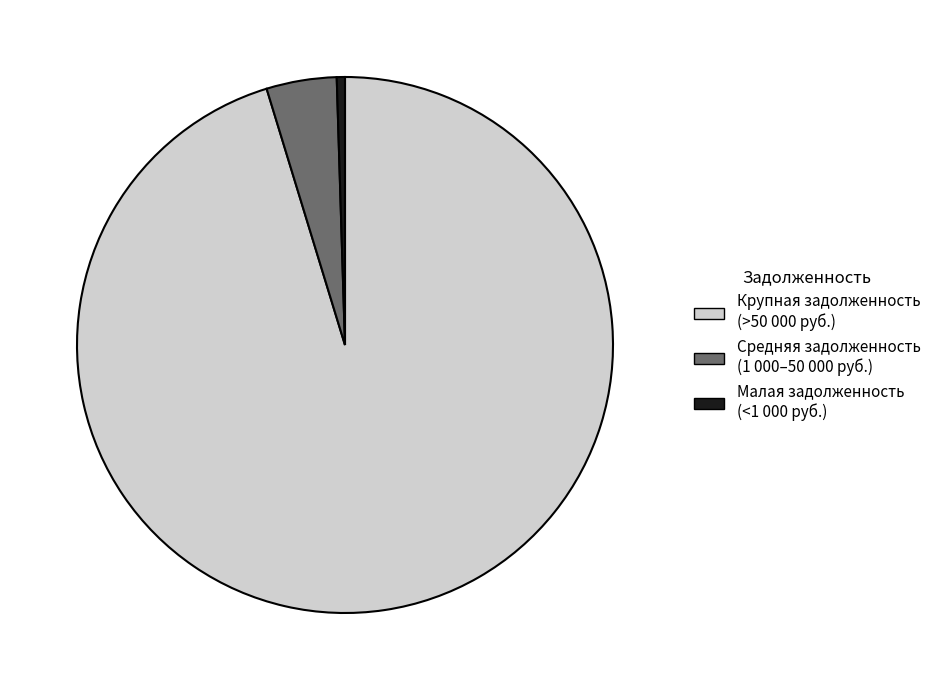

Does any single category account for the majority?

Yes